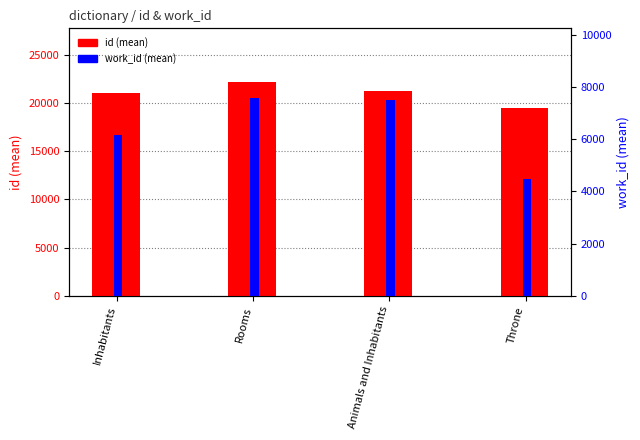

Is the value of work_id at Throne greater than the value of id at Rooms?

No